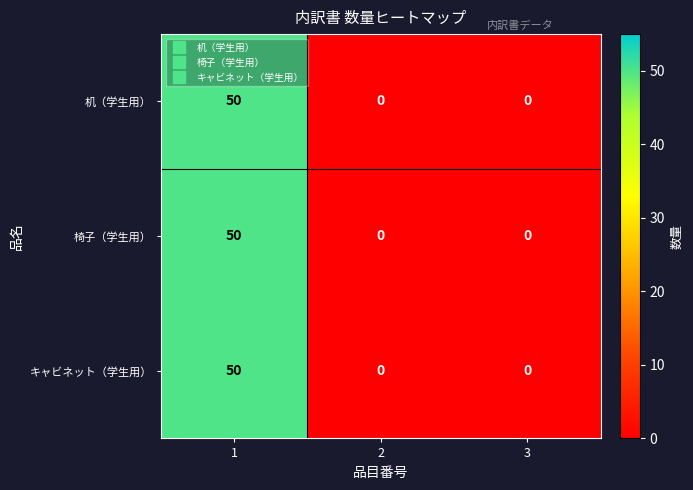

Count the 椅子（学生用） values in the range 0 to 50.

3